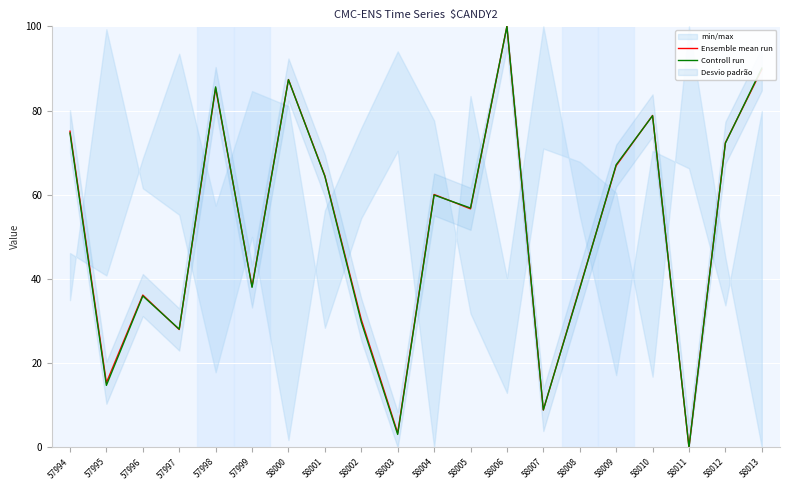

What is the sum of all Controll run values?

1033.2